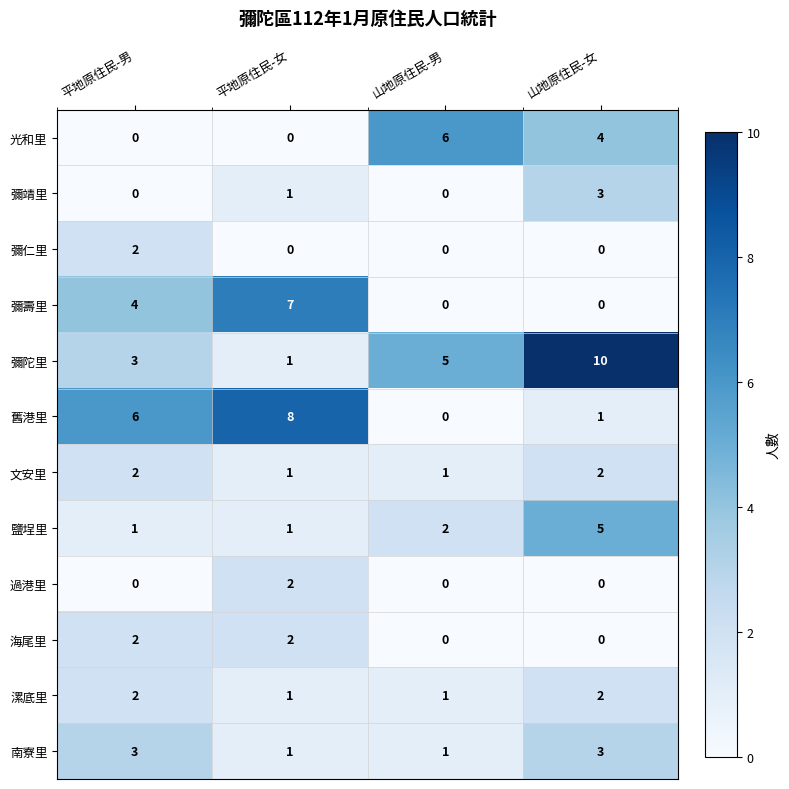

How many 彌仁里 values are between 0 and 2?

4